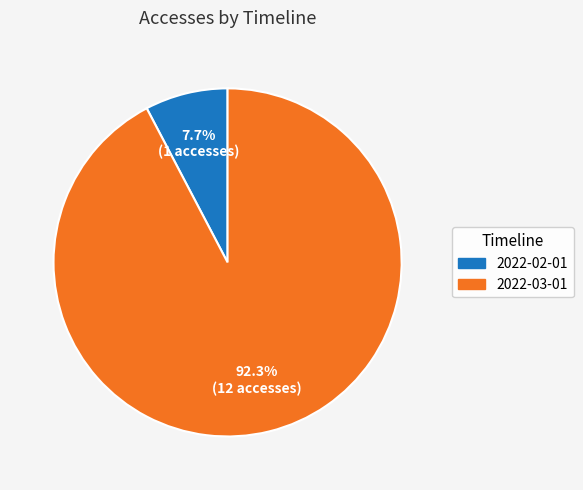

How many segments does this pie chart have?

2